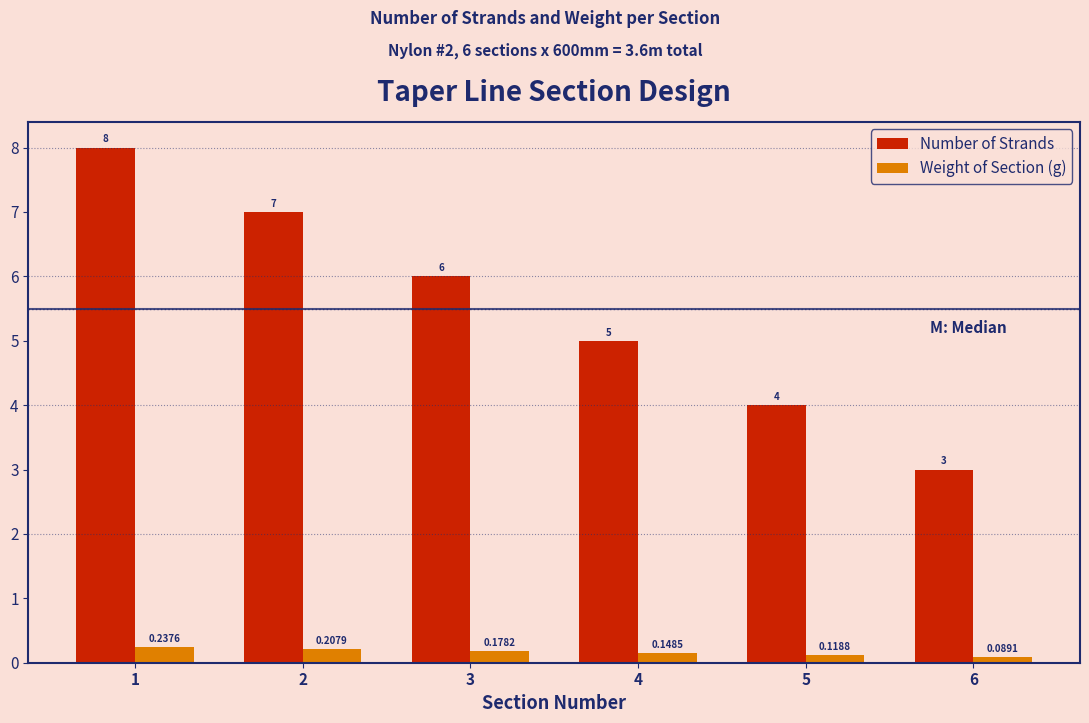

What is the difference between the maximum and minimum values in the Number of Strands series?

5.0